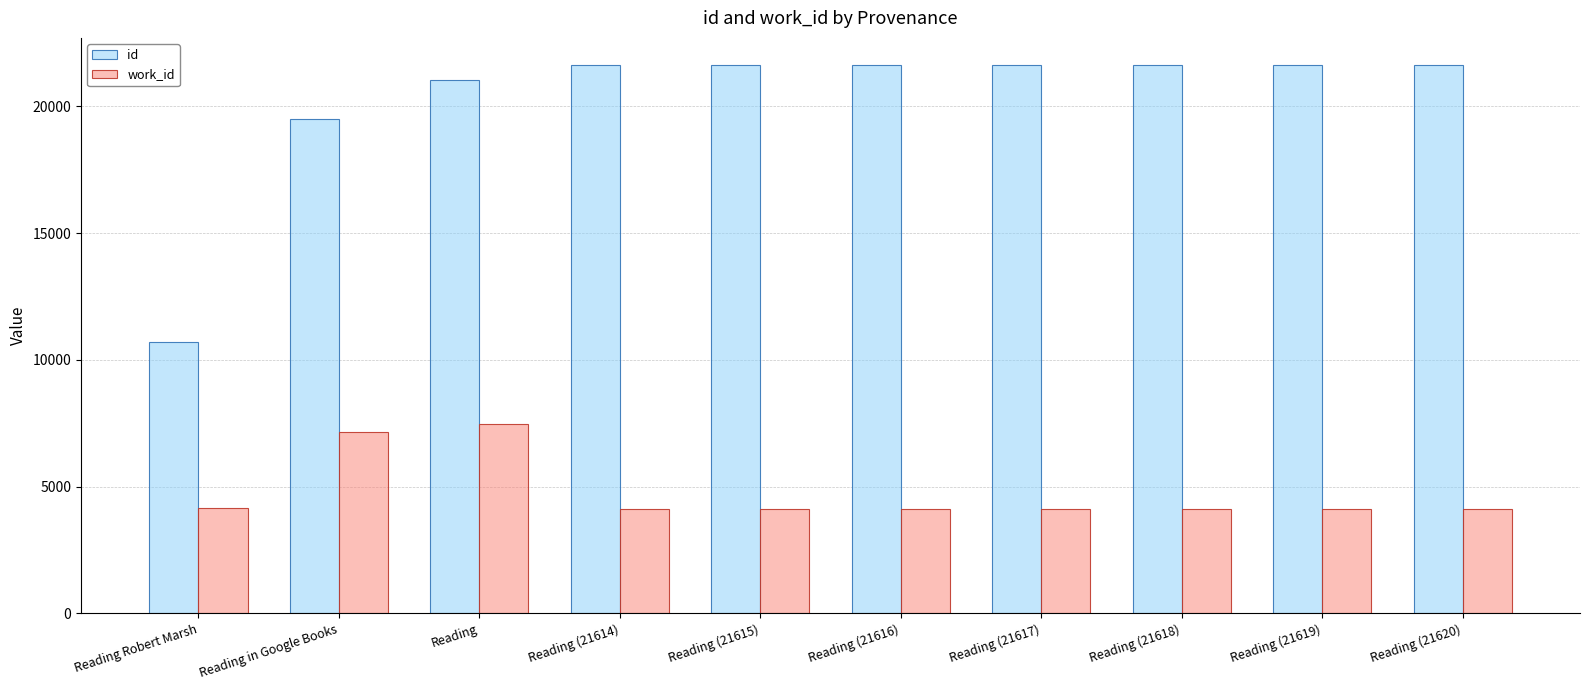

Rank the series by their maximum value, from lowest to highest.

work_id, id